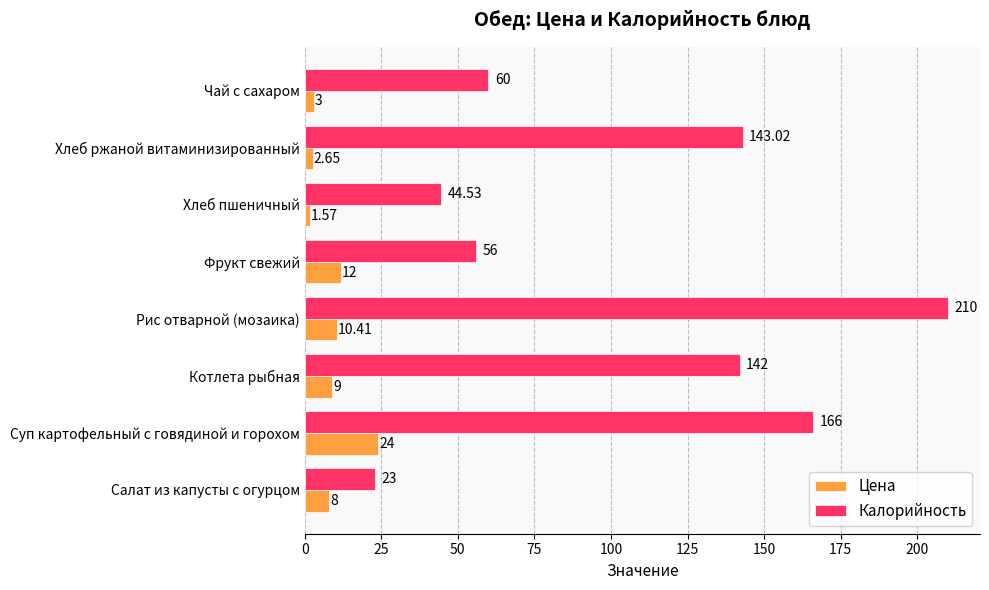

List the series in order of their peak value, highest first.

Калорийность, Цена